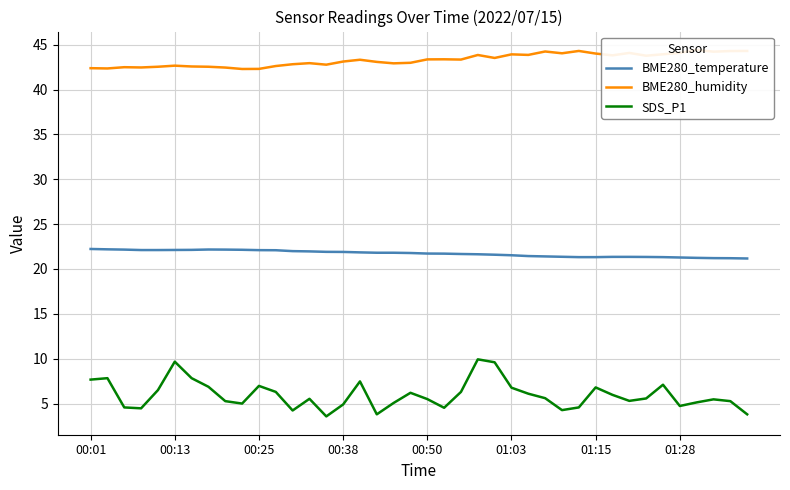

True or false: SDS_P1 and BME280_temperature cross at least once.

False